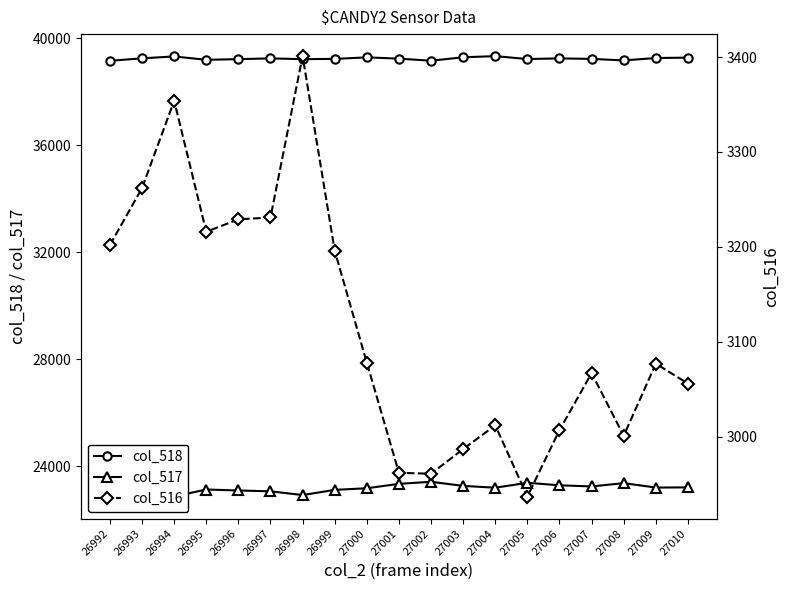

Which has a higher value, 26998 or 27006?

27006